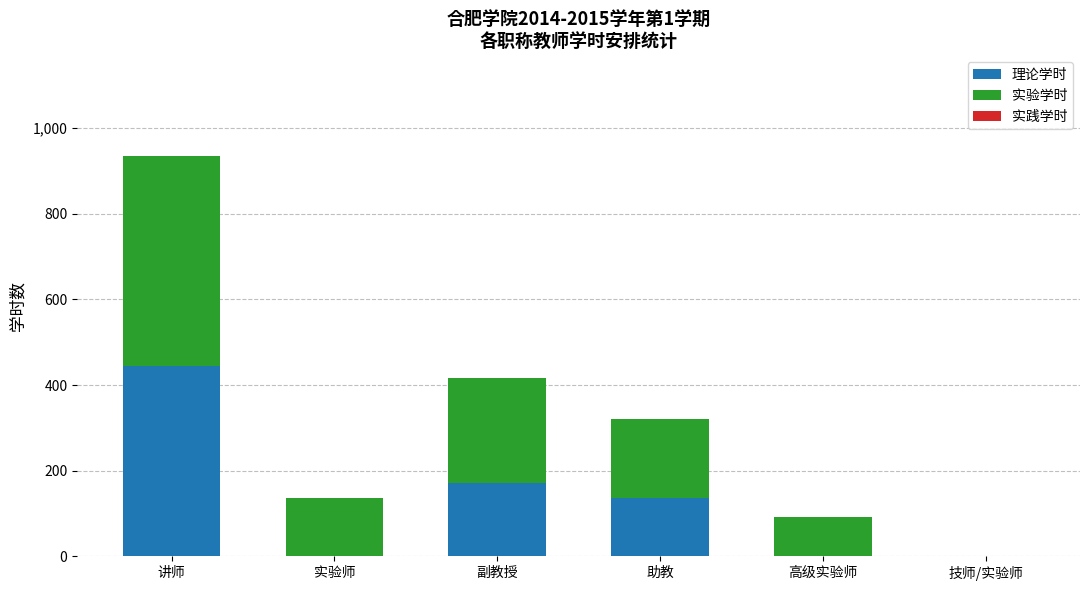

The value of 理论学时 at 高级实验师 is 238. True or false?

False